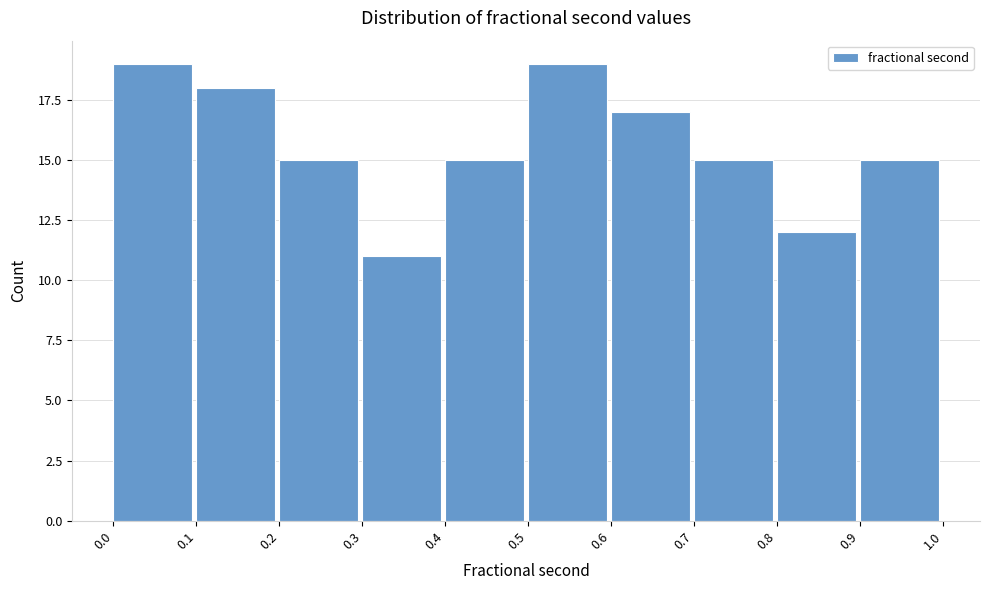

Reading left to right, transcribe this chart: for each bar, give the range it covers on the x-axis and its height. The values are not printed on the chart, so give them approximately, as read against the axis.

0.0 to 0.1: 19
0.1 to 0.2: 18
0.2 to 0.3: 15
0.3 to 0.4: 11
0.4 to 0.5: 15
0.5 to 0.6: 19
0.6 to 0.7: 17
0.7 to 0.8: 15
0.8 to 0.9: 12
0.9 to 1.0: 15